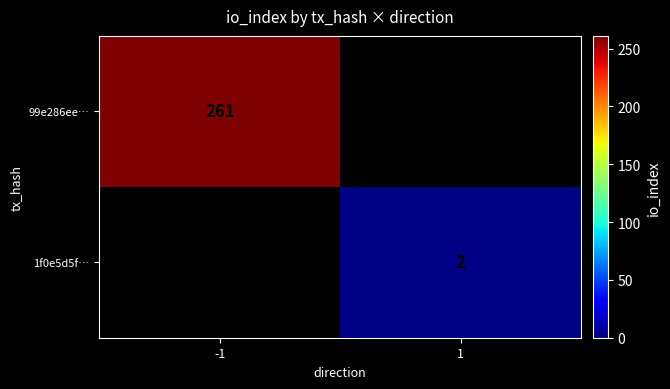

Is it true that 1f0e5d5f… equals 2 at 1?

True